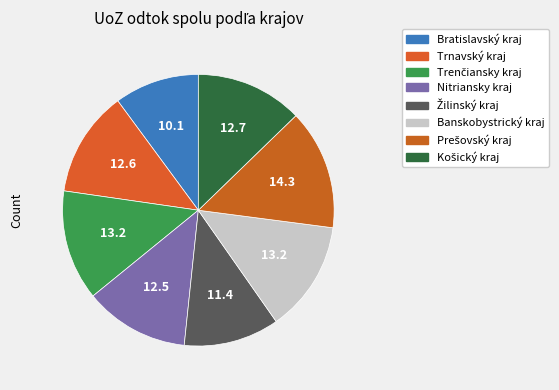

Which slice is the smallest?

Bratislavský kraj